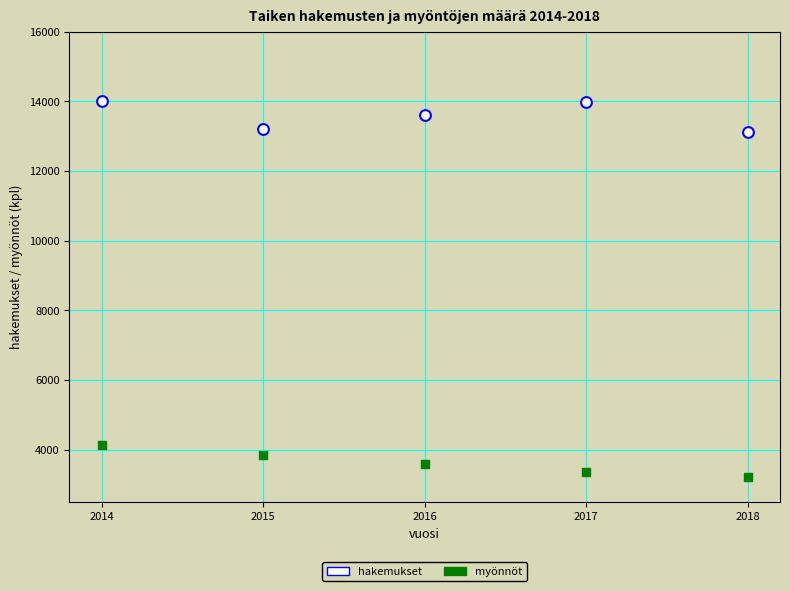

Across all data points, what is the range of Y values (max minus min)?

10779